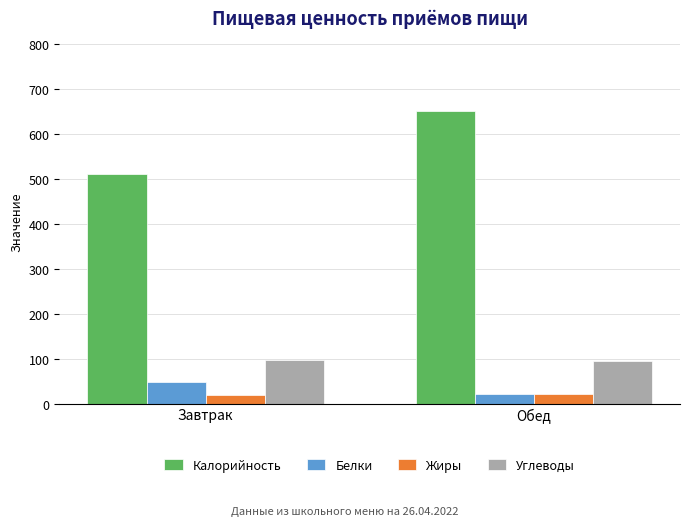

Between Завтрак and Обед, which series saw the biggest shift?

Калорийность